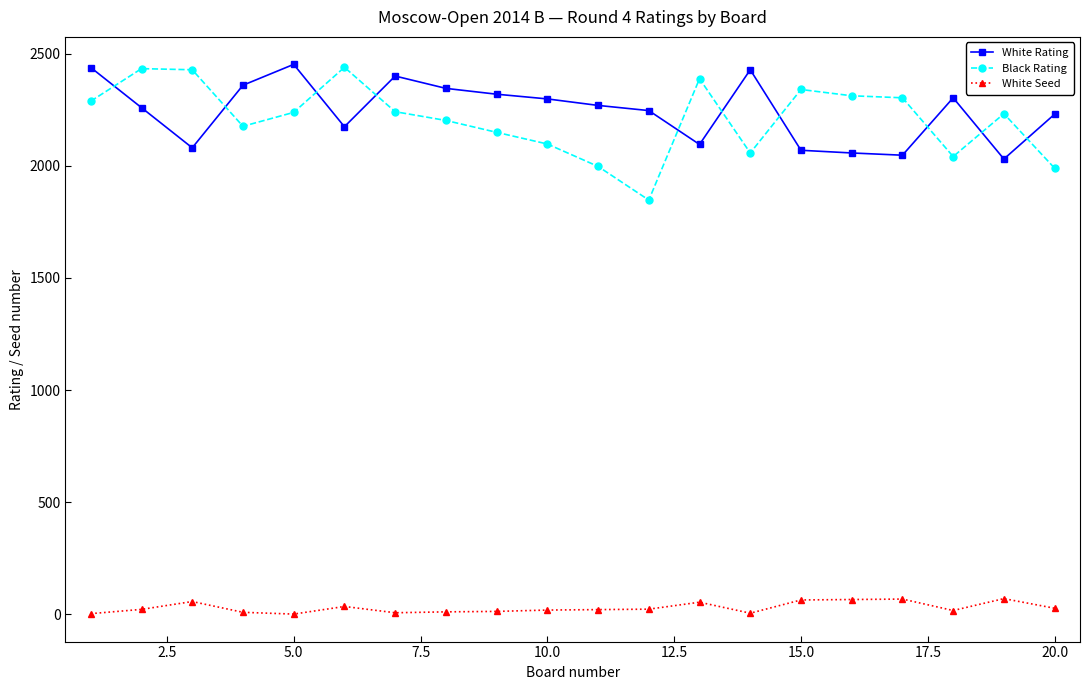

How many lines are shown in the chart?

3